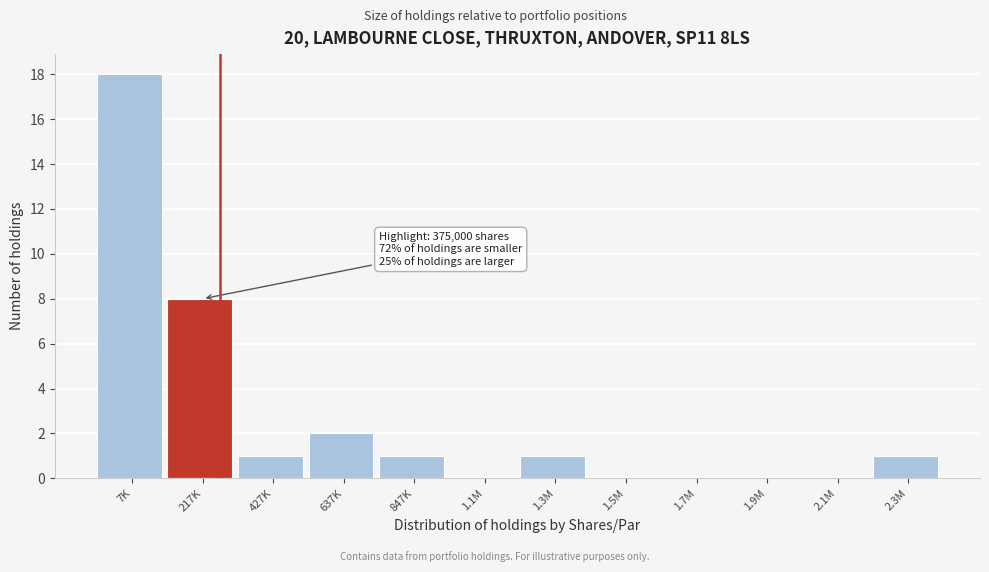

Reading right to left, what are all the values shown in this chart?

2.3M=1	2.1M=0	1.9M=0	1.7M=0	1.5M=0	1.3M=1	1.1M=0	847K=1	637K=2	427K=1	217K=8	7K=18